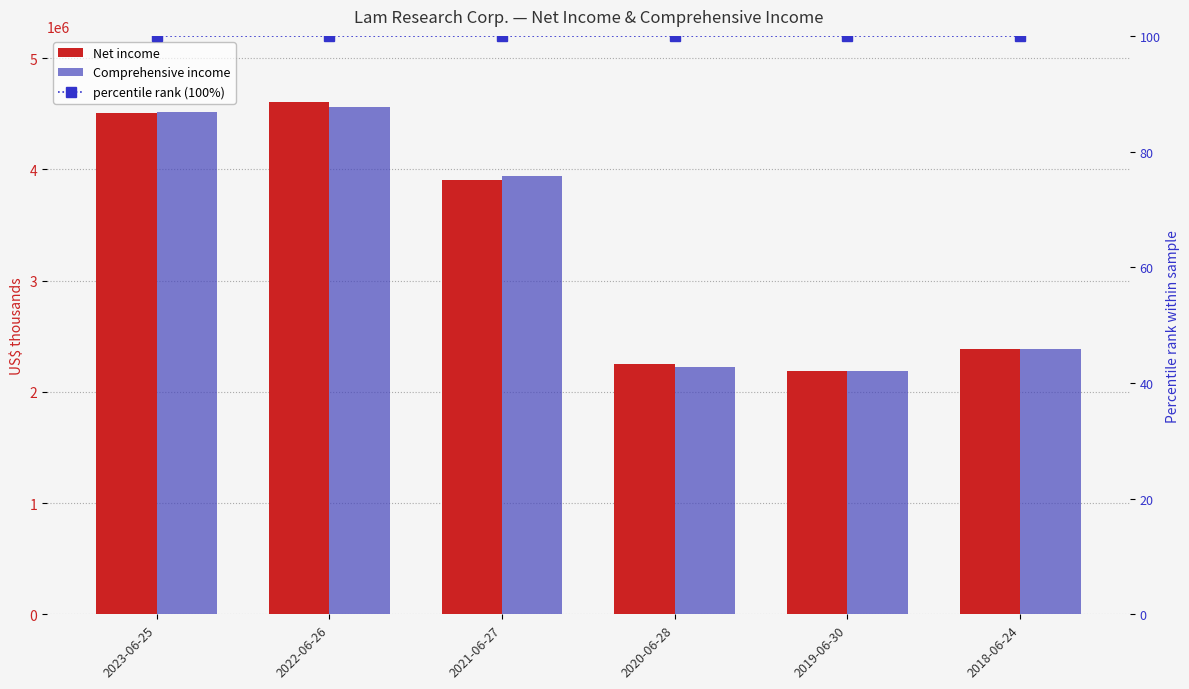

Are the bars horizontal?

No